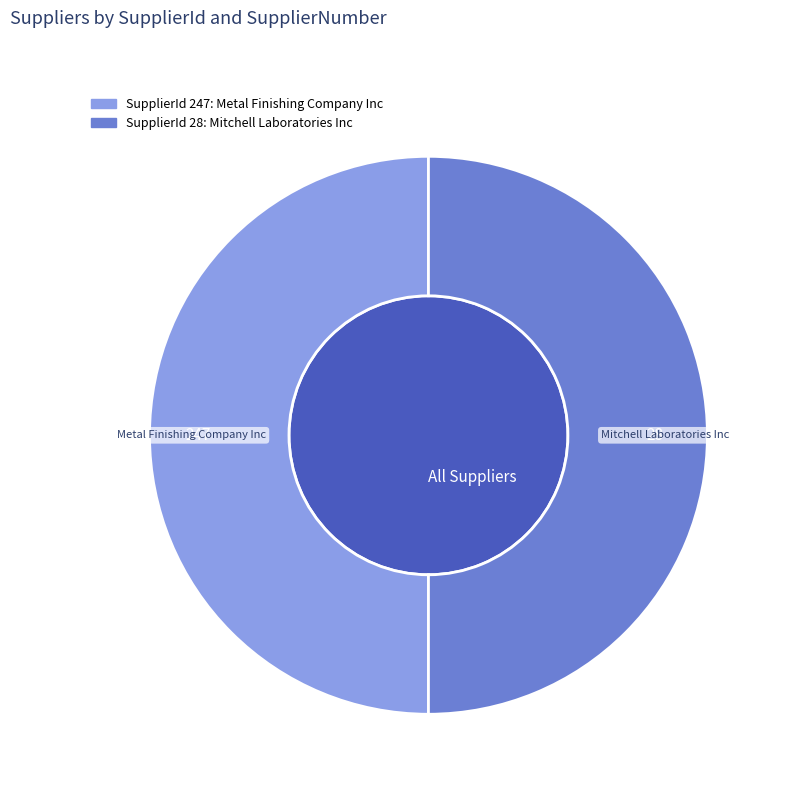

Does 247 account for over 50% of the chart?

No